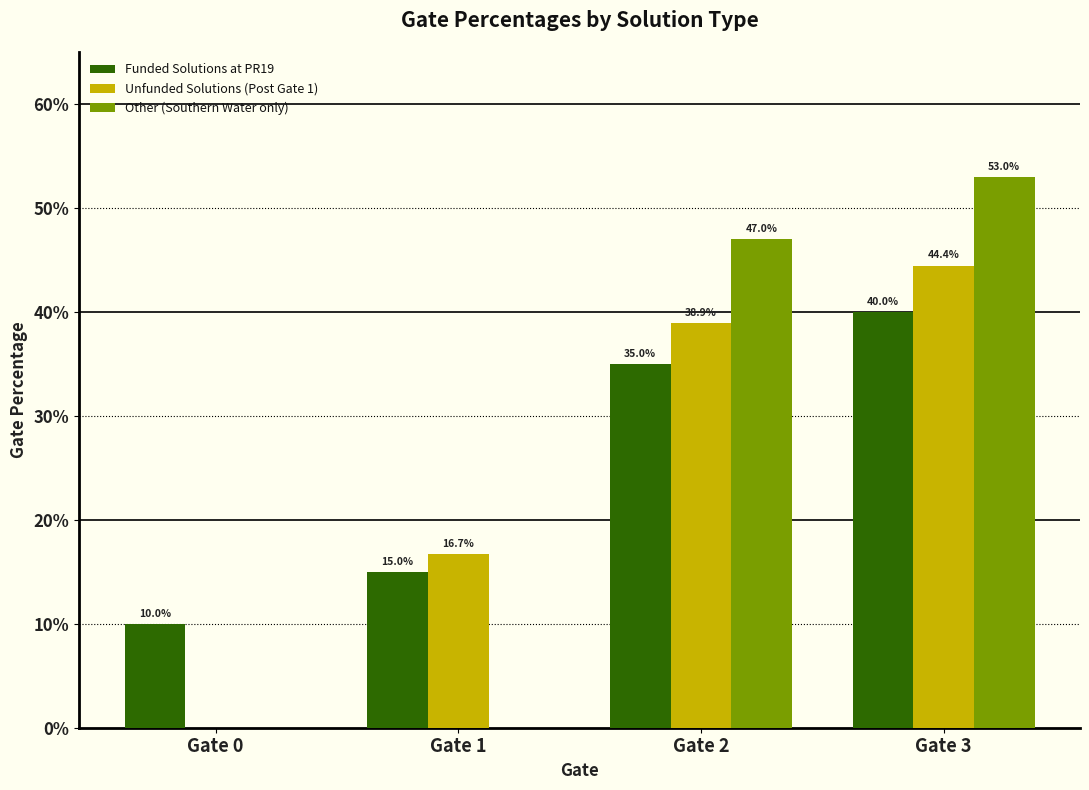

What are all the series names shown in the legend?

Funded Solutions at PR19, Unfunded Solutions (Post Gate 1), Other (Southern Water only)